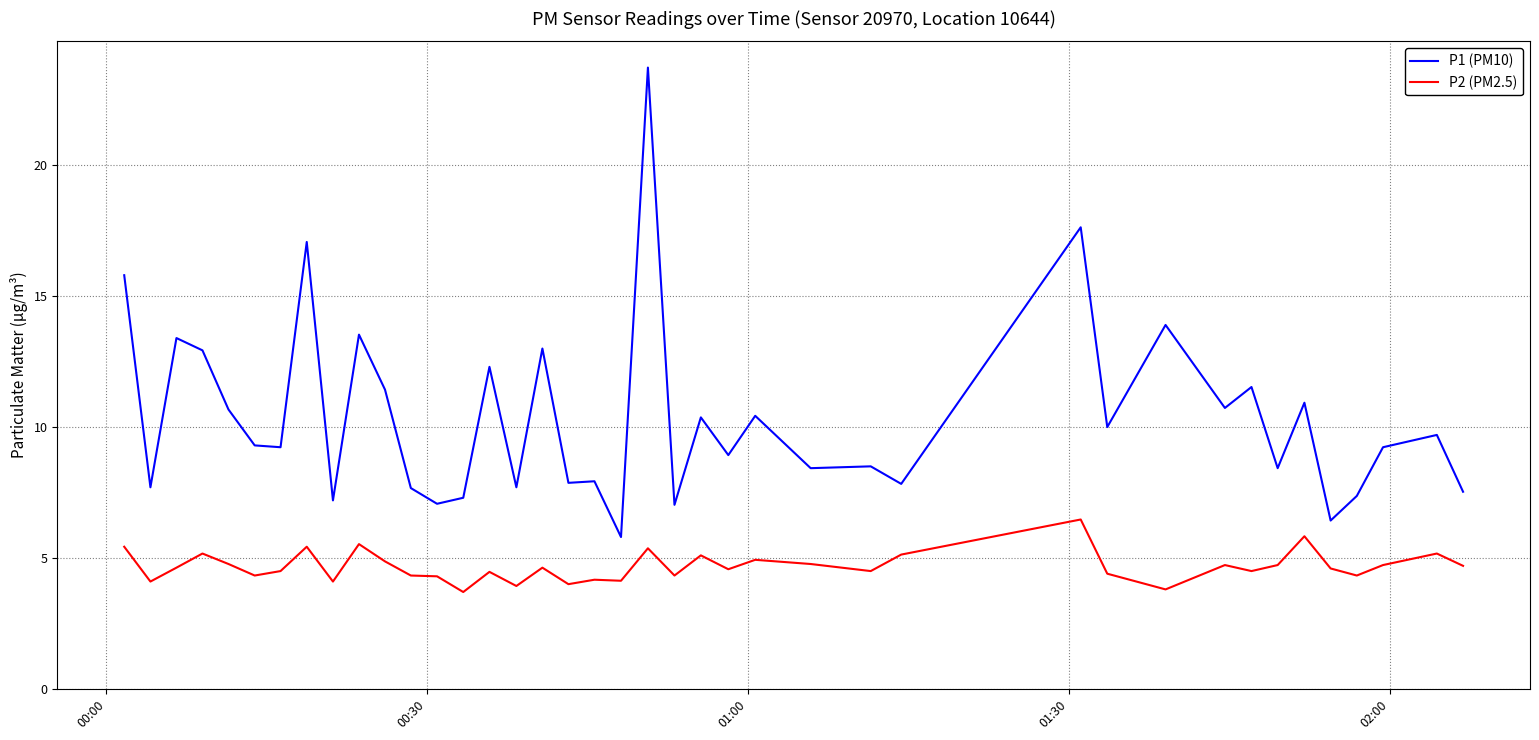

What is the lowest value of the P2 (PM2.5) series?

3.7